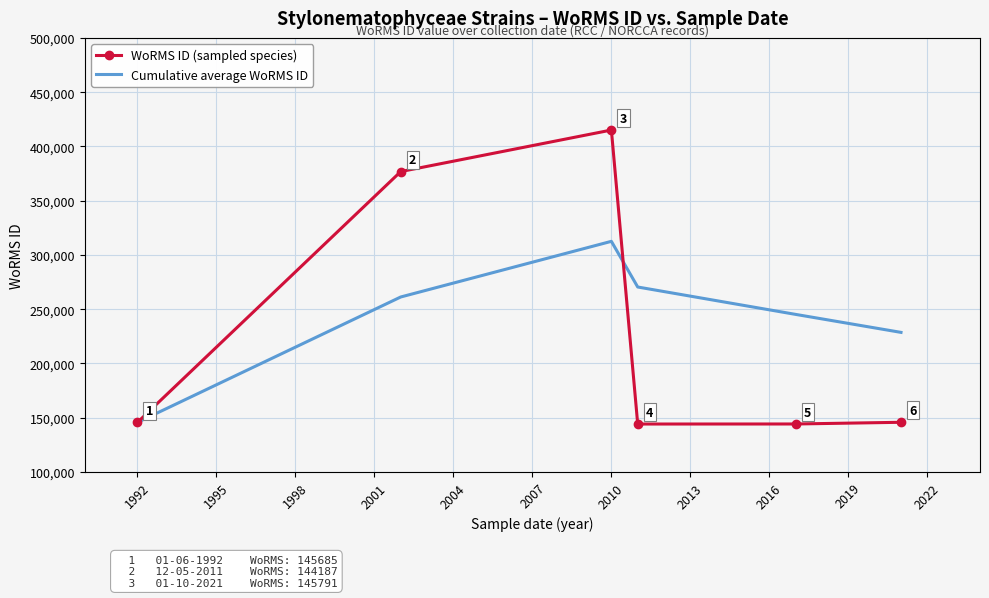

List the series in order of their peak value, highest first.

WoRMS ID (sampled species), Cumulative average WoRMS ID